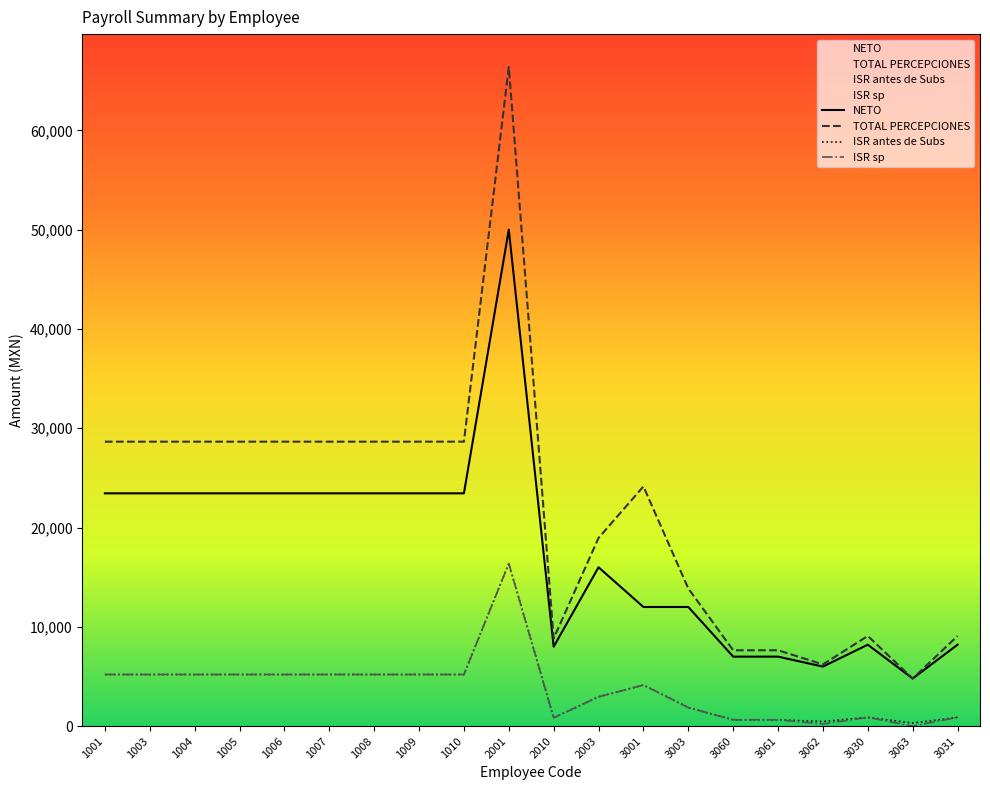

True or false: NETO has more than 0 interior local peaks.

True